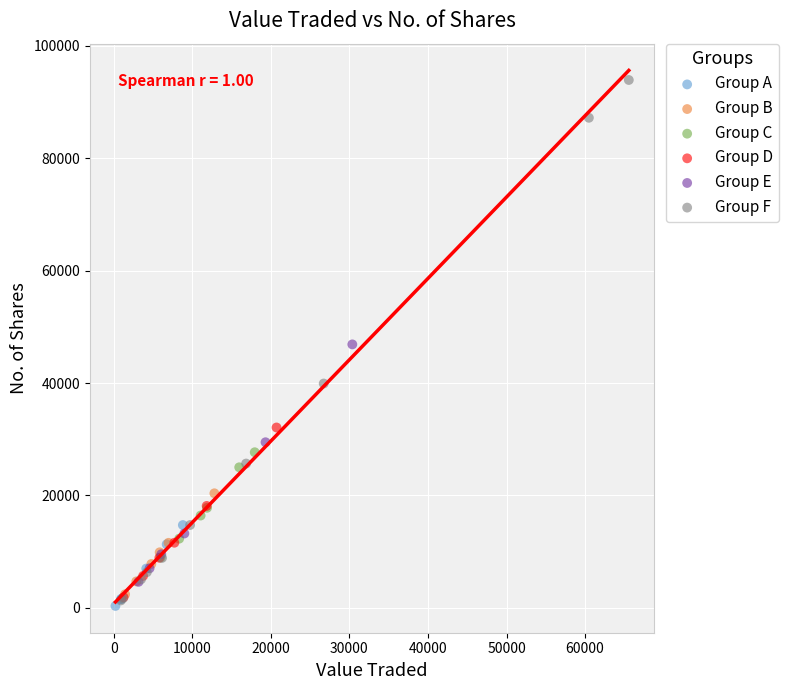

Which series has the widest spread of Y values?

Group F